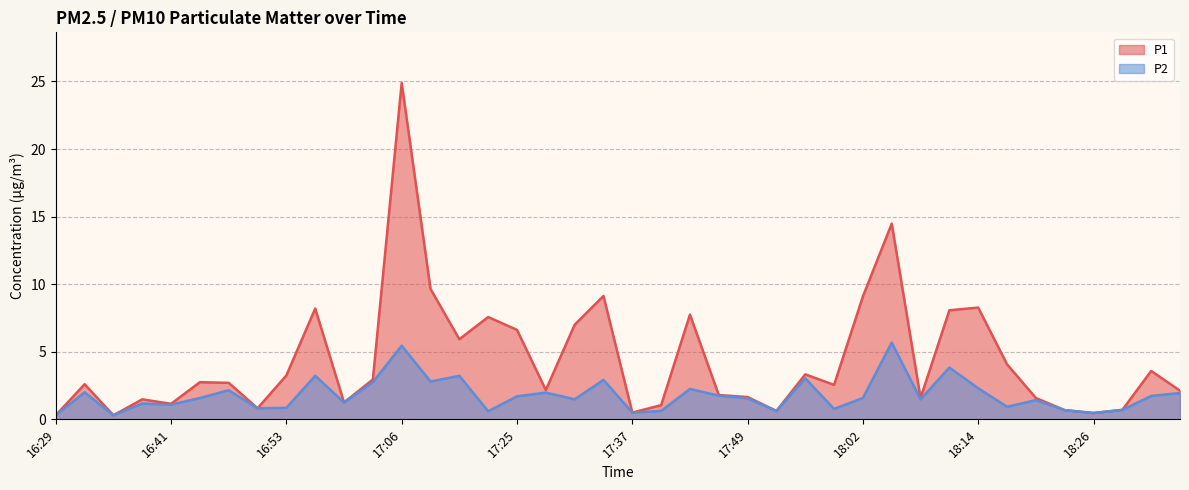

The P1 series shows 2.1 at 18:35. True or false?

True